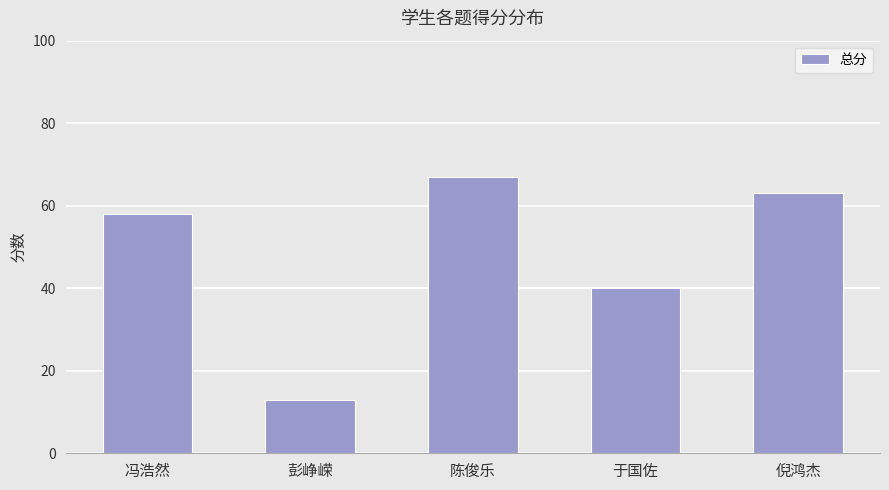

Approximately how many times larger is the value at 陈俊乐 compared to 倪鸿杰?

1.1